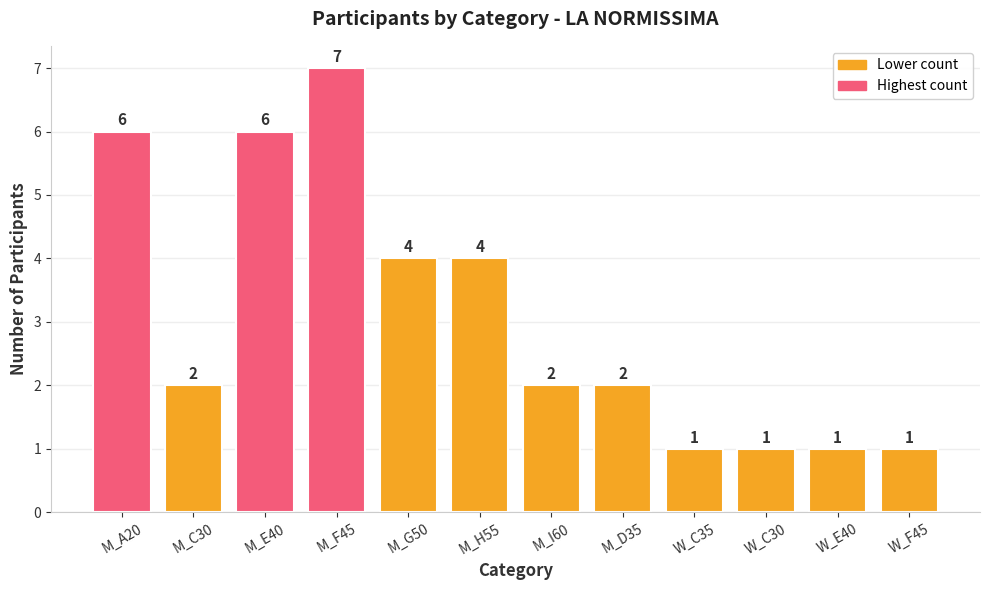

How many values are between 1 and 6?

11